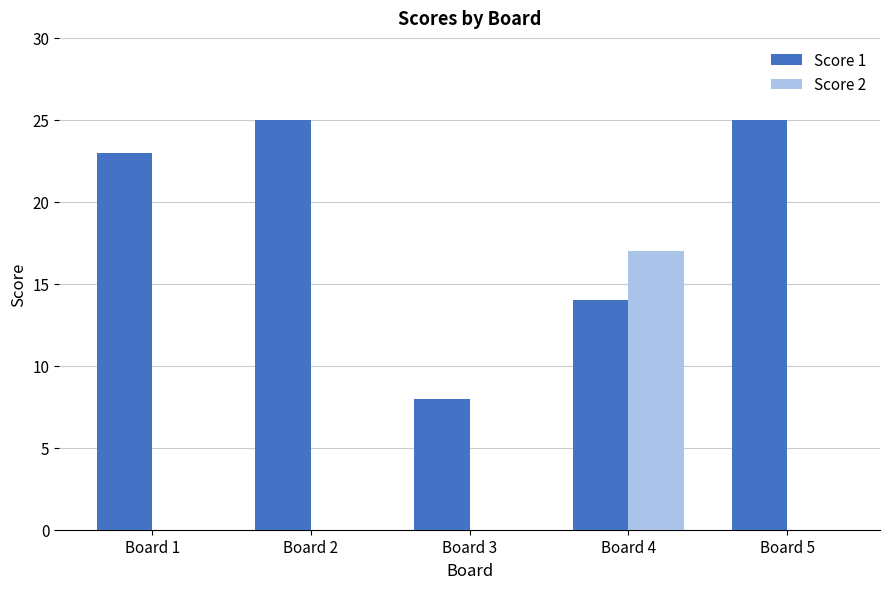

What is the total value across all series at Board 3?

8